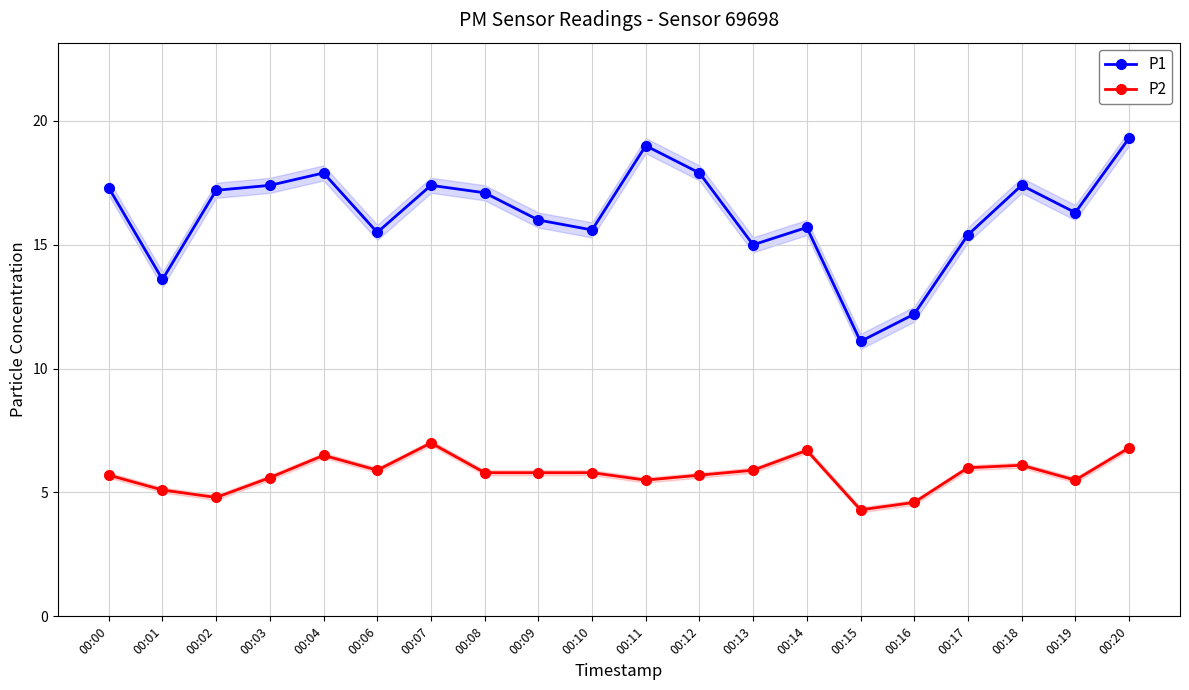

How many interior local peaks does the P2 series have?

4